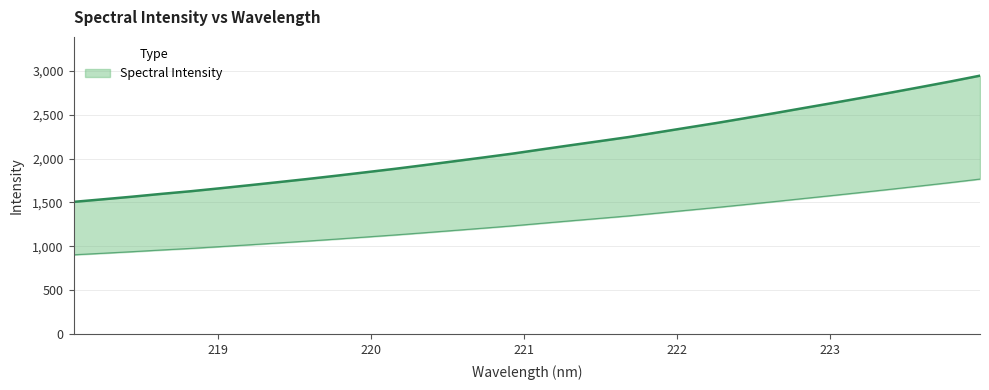

Is it true that the value at 218.6332 is 1597.6?

True